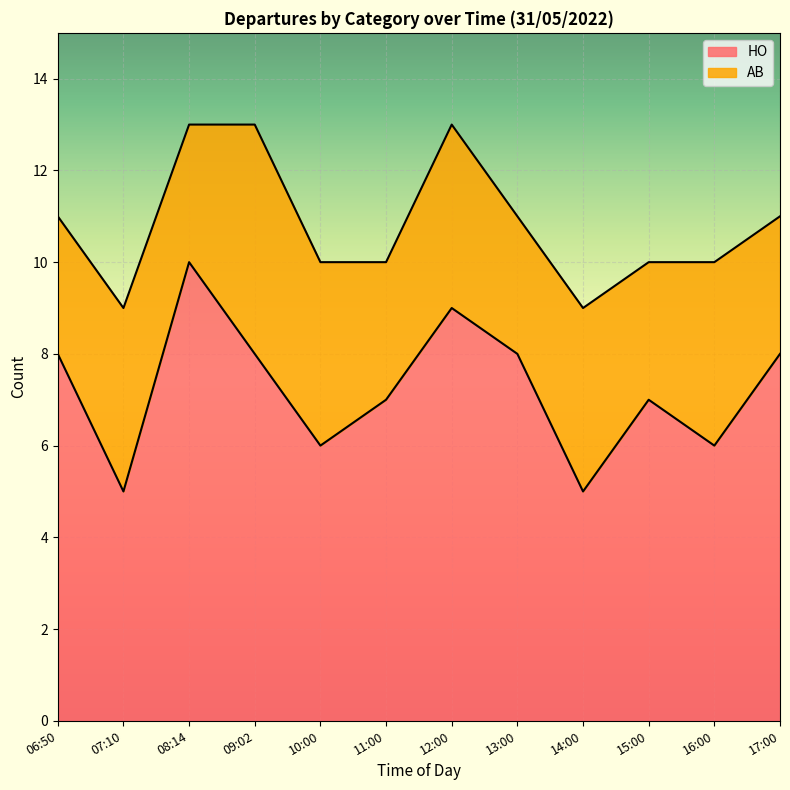

What is the change in value from 11:00 to 16:00?

-1